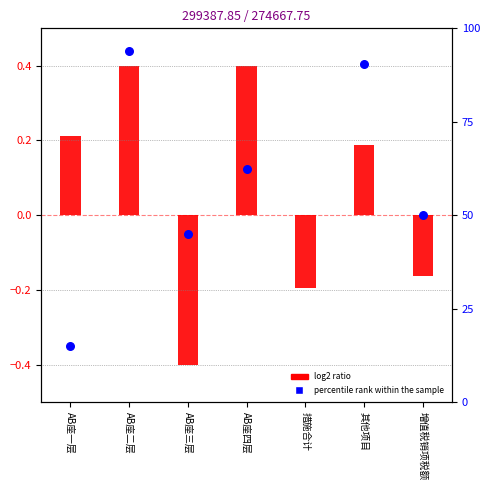

What is the total value across all series at AB座三层?

44.7